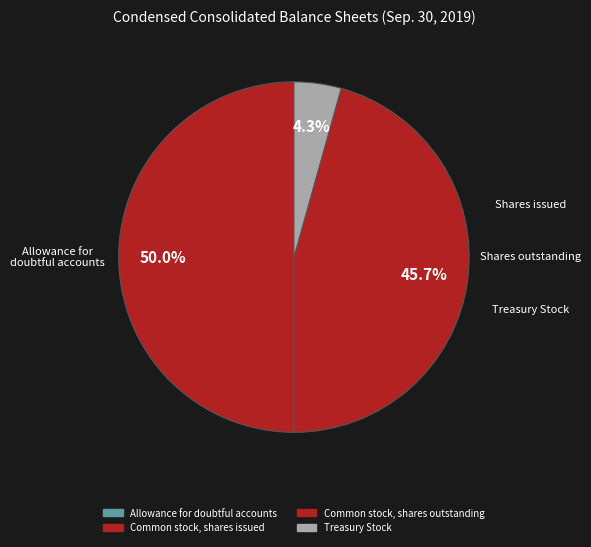

True or false: Allowance for doubtful accounts accounts for 8% of the total.

False